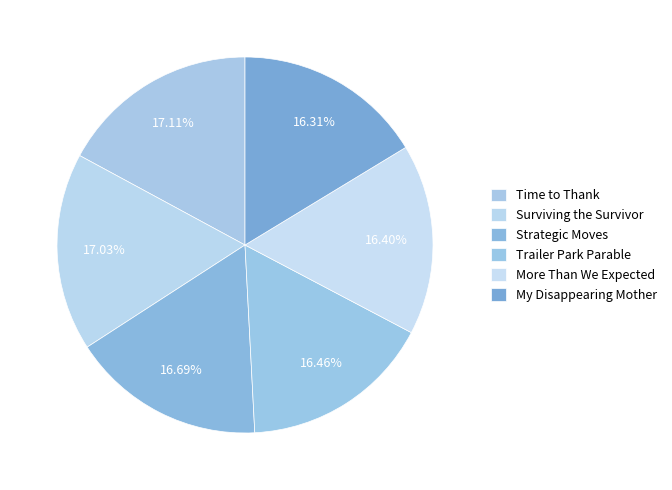

To the nearest percent, what percentage of the pie is Trailer Park Parable?

16%